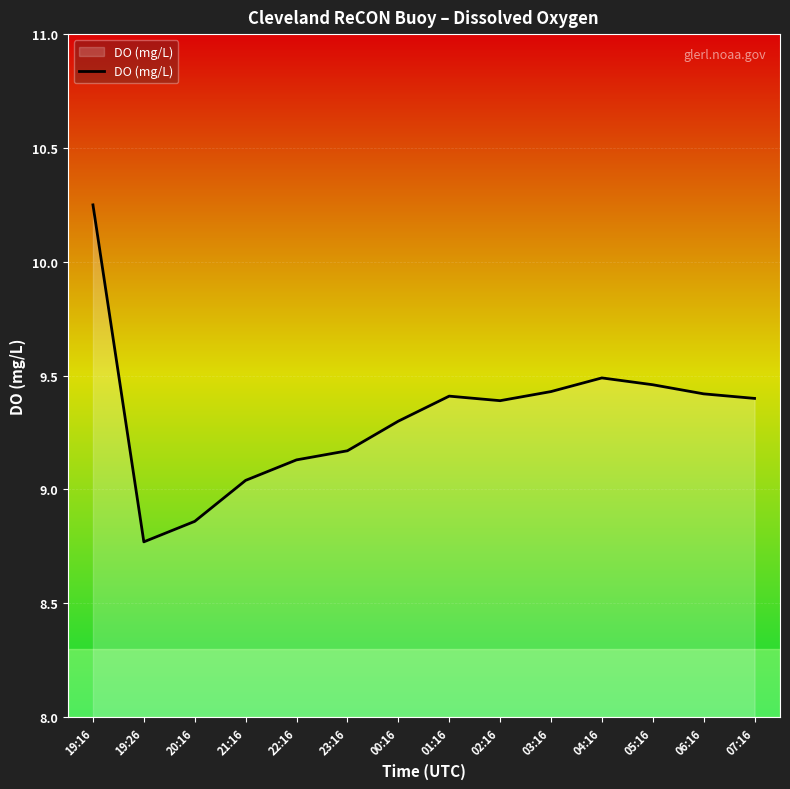

The value at 02:16 is 9.4. True or false?

True